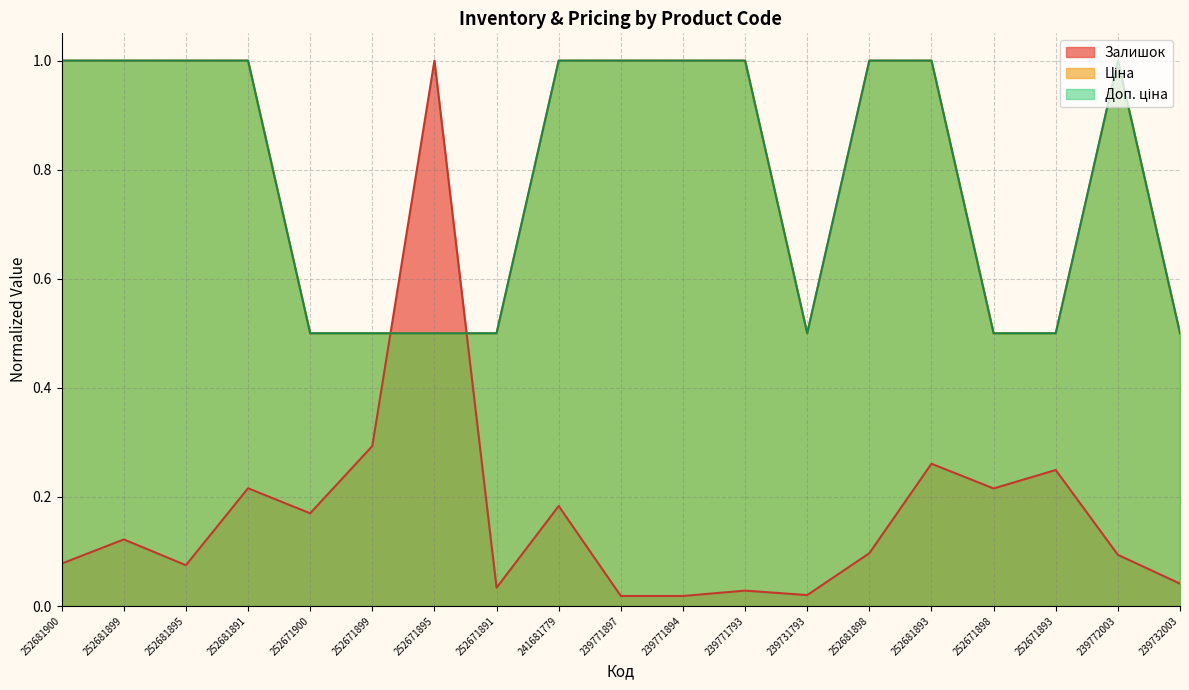

How many lines are shown in the chart?

3